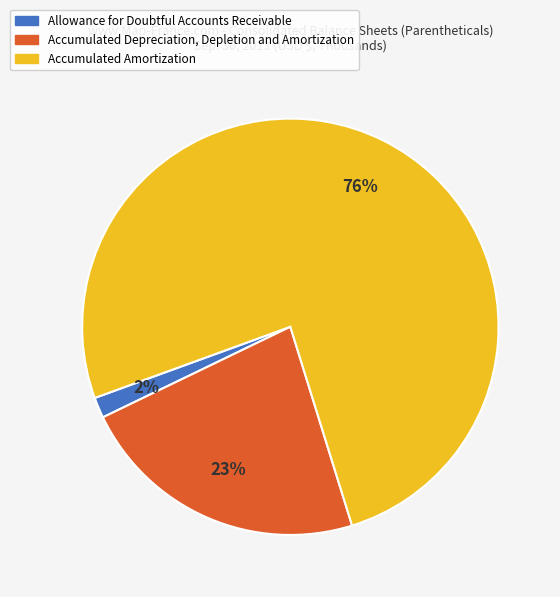

To the nearest percent, what is the combined percentage of Accumulated Depreciation, Depletion and Amortization and Accumulated Amortization?

98%